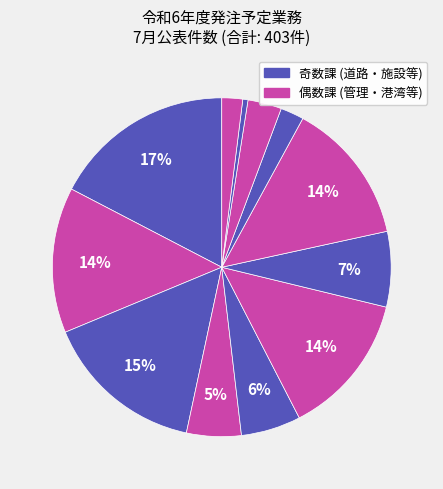

Count the number of slices in the pie.

12